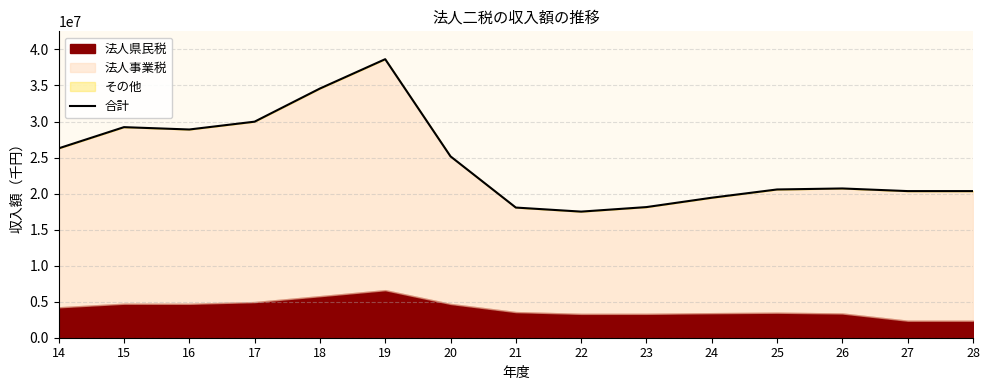

What is the difference between the values at 26 and 22?

3210624